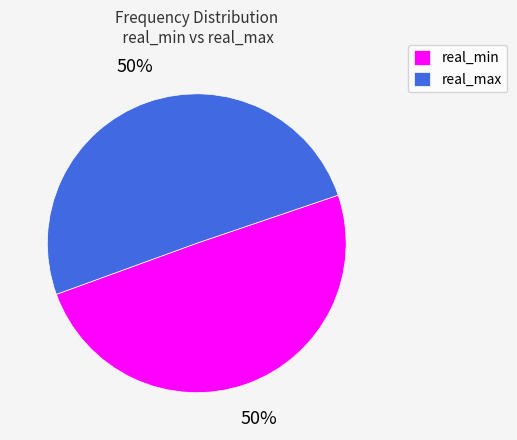

Is it true that real_min is 50% of the pie?

True